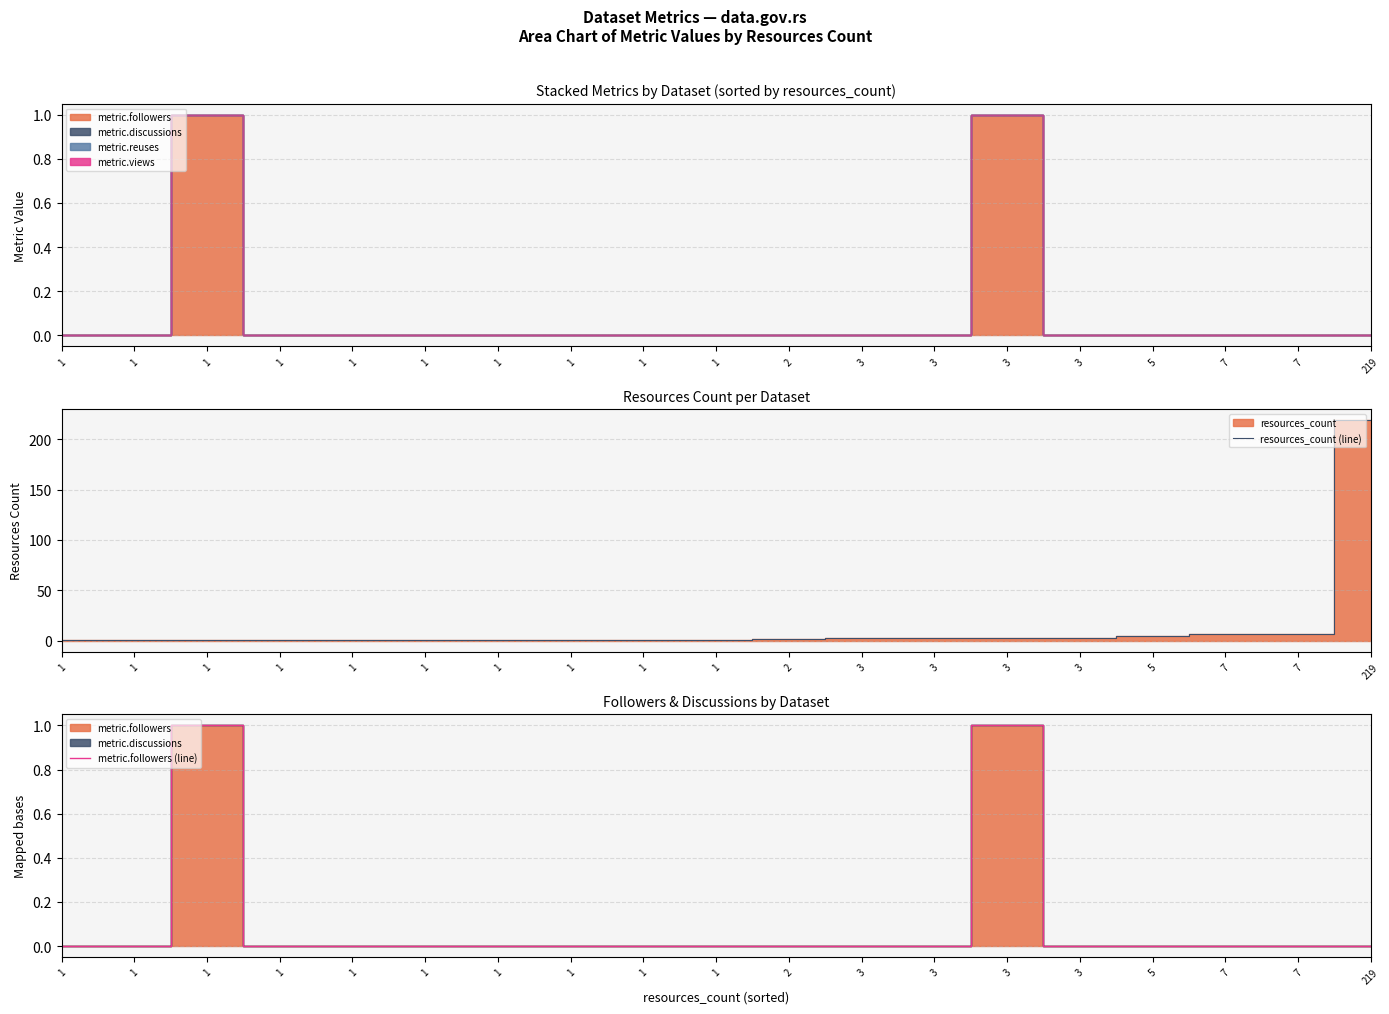

What is the difference between the second highest and minimum values in the resources_count (line) series?

6